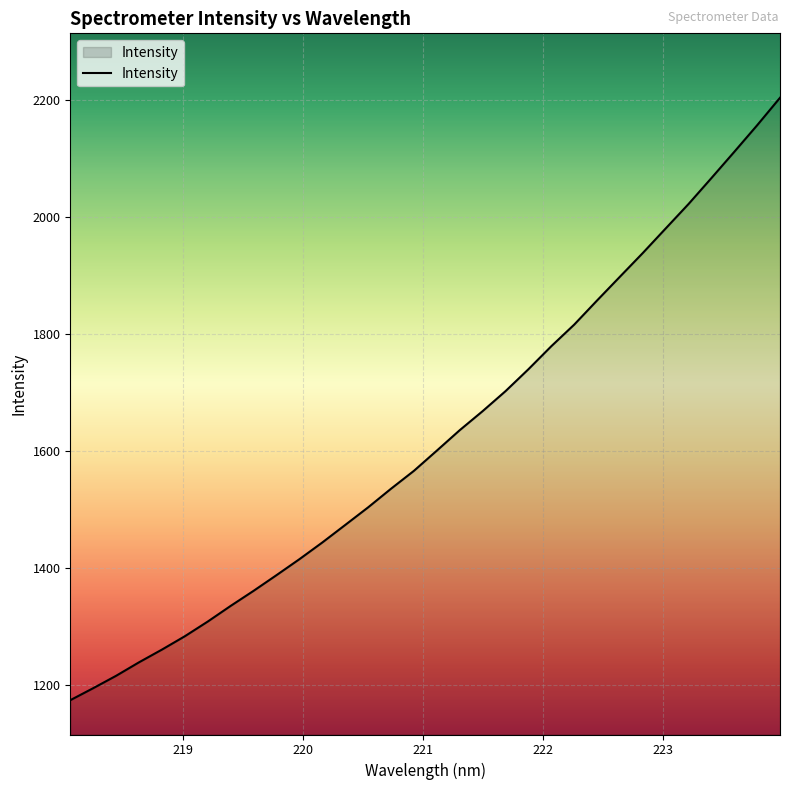

What is the difference between the maximum and second lowest values?

1009.3